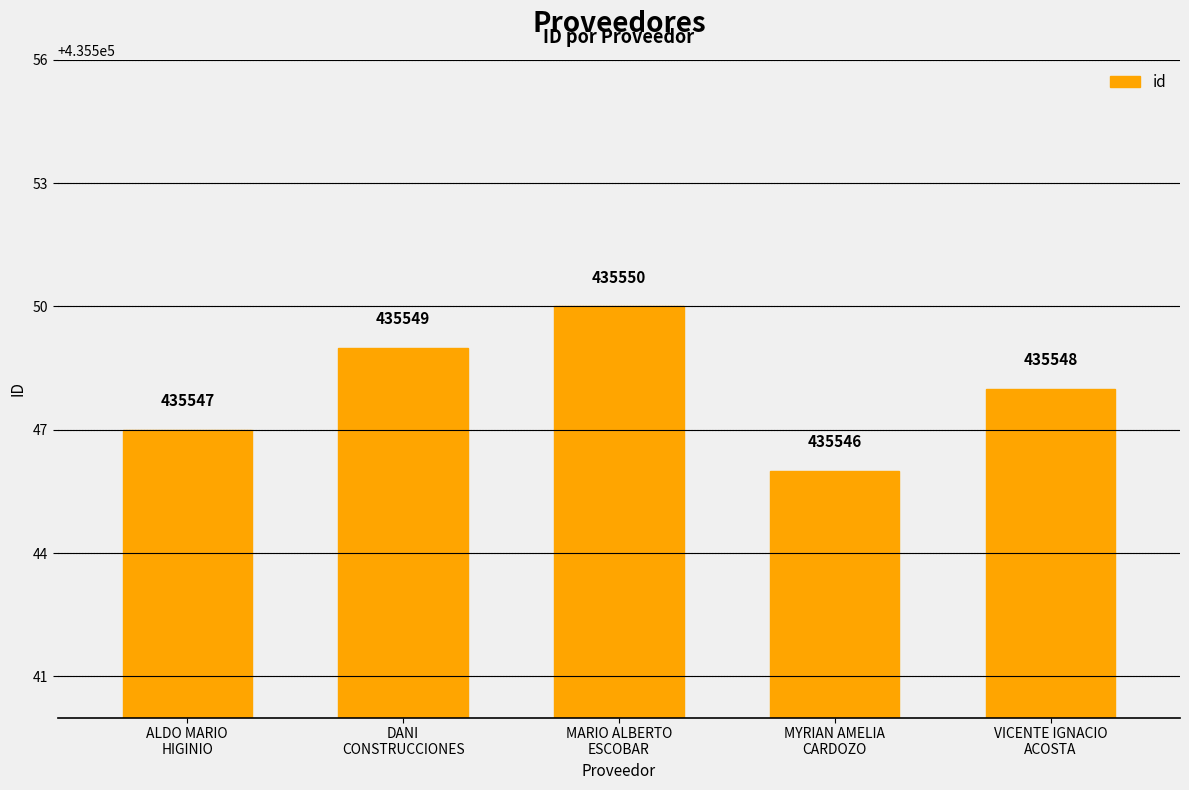

What is the change in value from DANI
CONSTRUCCIONES to MYRIAN AMELIA
CARDOZO?

-3